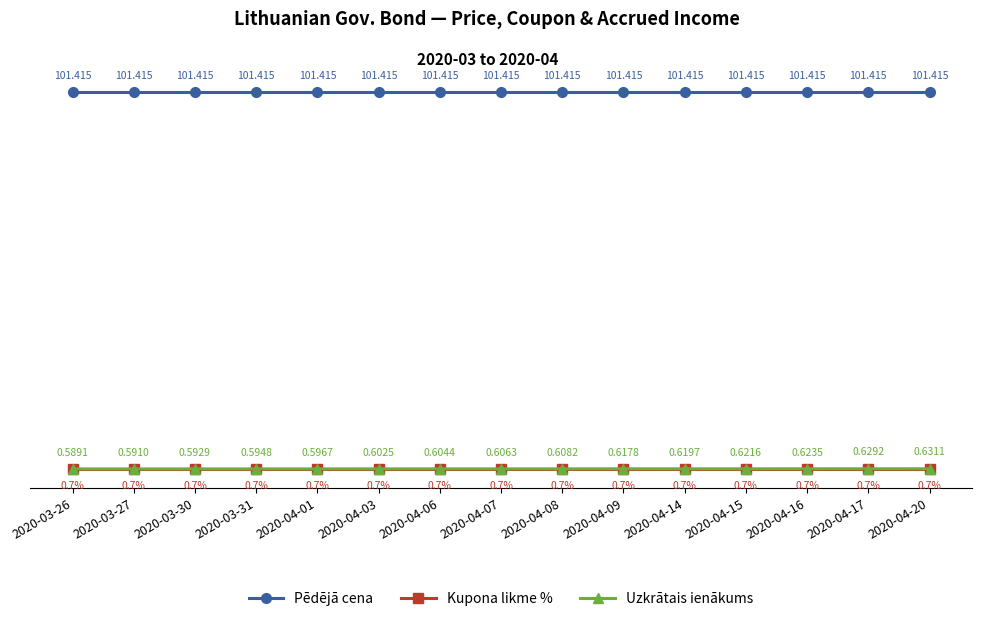

What are all the series names shown in the legend?

Pēdējā cena, Kupona likme %, Uzkrātais ienākums